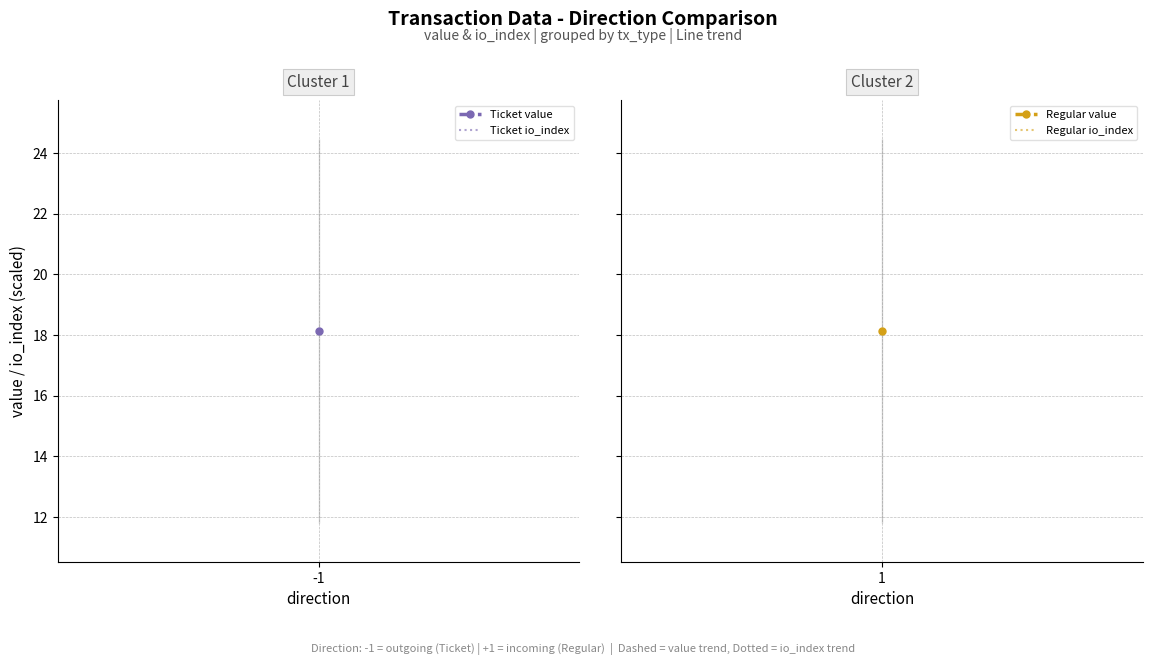

List the labels in order of value value, smallest first.

-1, -1, -1, 1, 1, 1